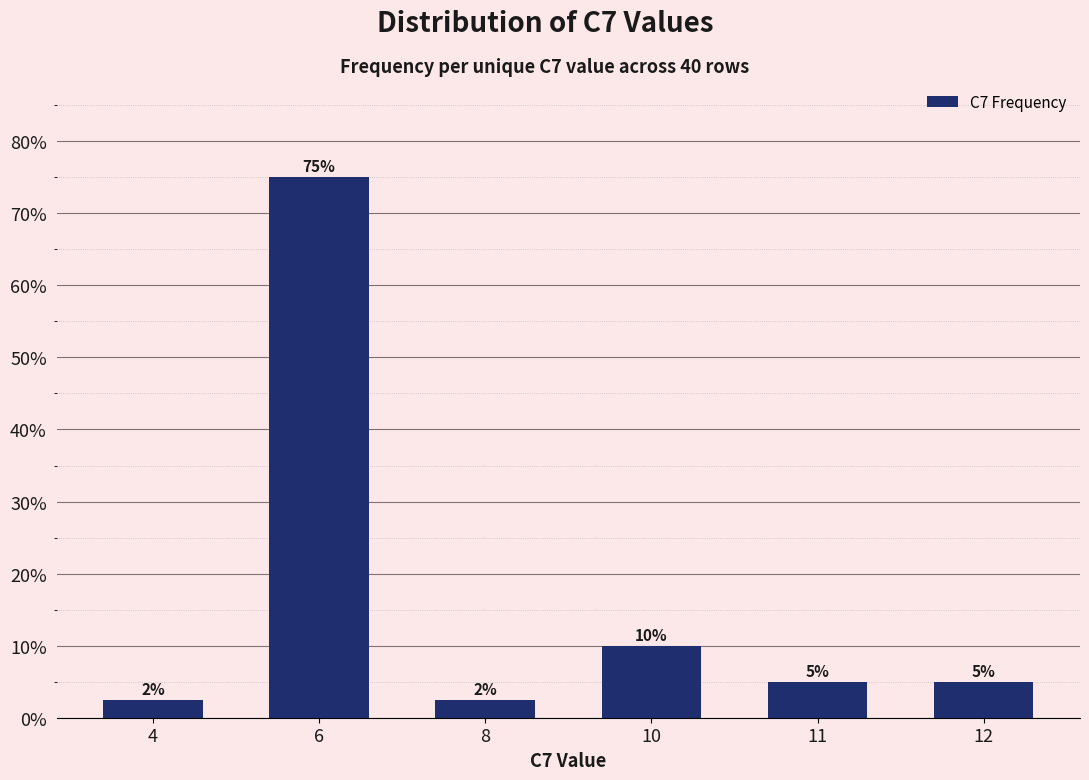

Does the chart contain stacked bars?

No